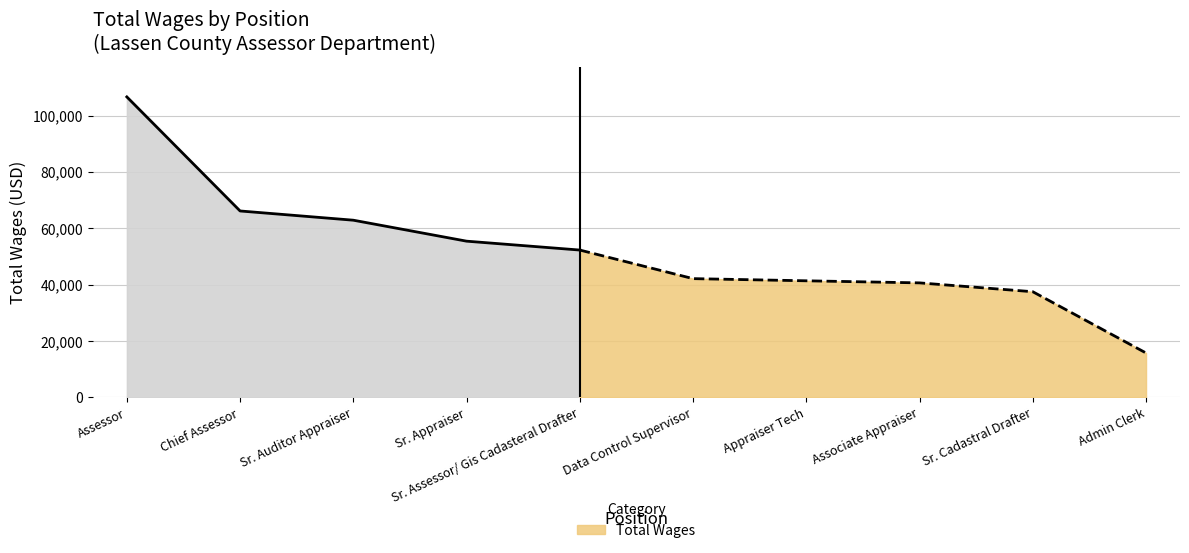

List the labels in order of value, largest first.

Assessor, Chief Assessor, Sr. Auditor Appraiser, Sr. Appraiser, Sr. Assessor/ Gis Cadasteral Drafter, Data Control Supervisor, Appraiser Tech, Associate Appraiser, Sr. Cadastral Drafter, Admin Clerk